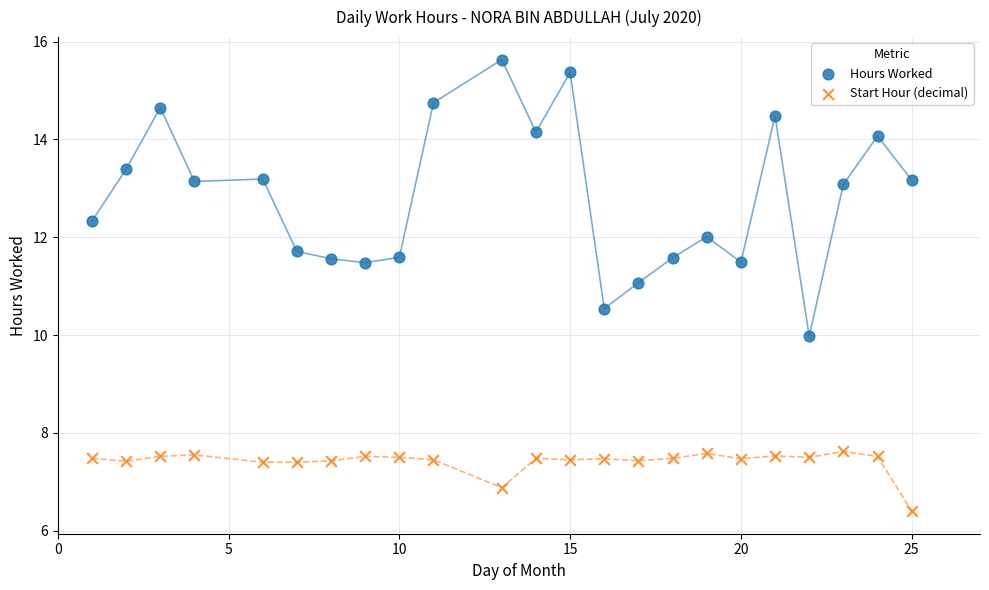

Which series contains the lowest Y value?

Start Hour (decimal)